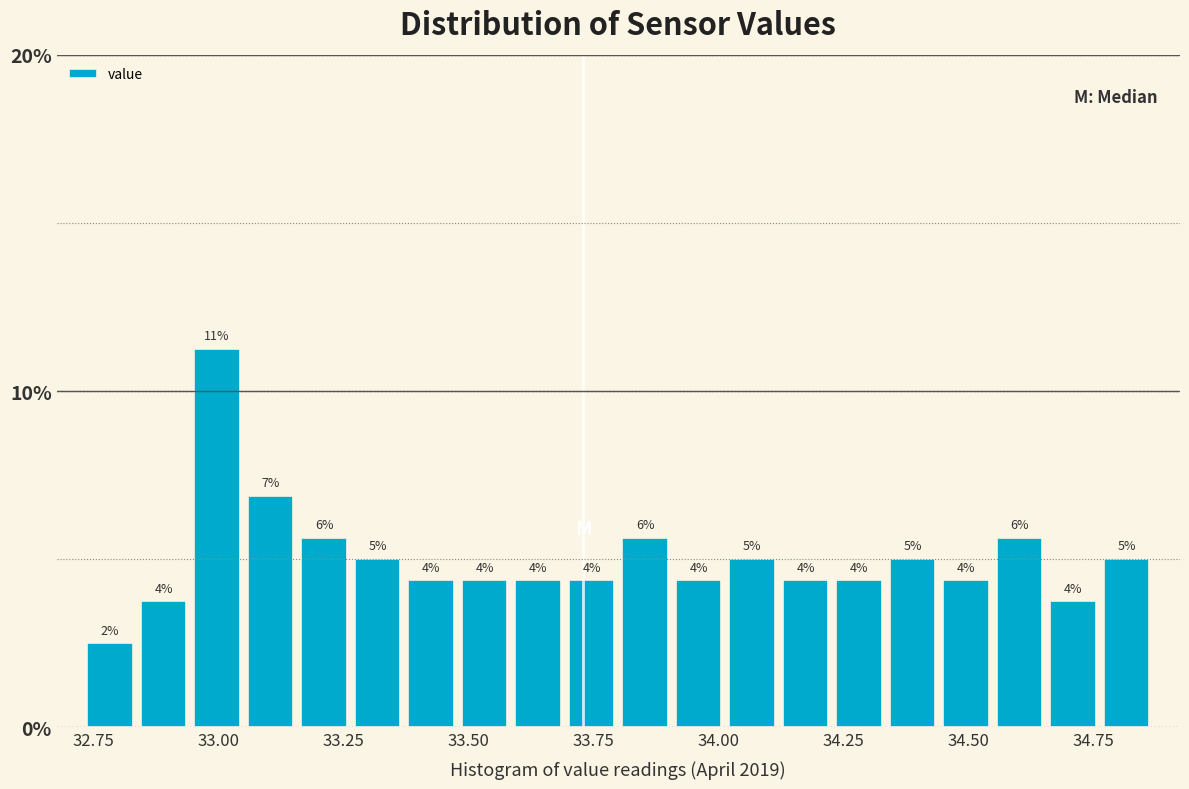

Around what value on the x-axis is the tallest bar? Give the approximate position of its centre, as read against the axis.

33.00